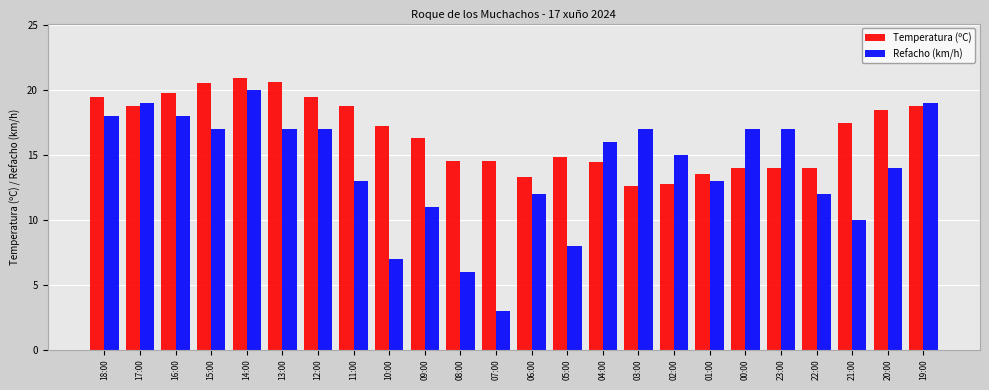

The value of Refacho (km/h) at 07:00 is 4.8. True or false?

False